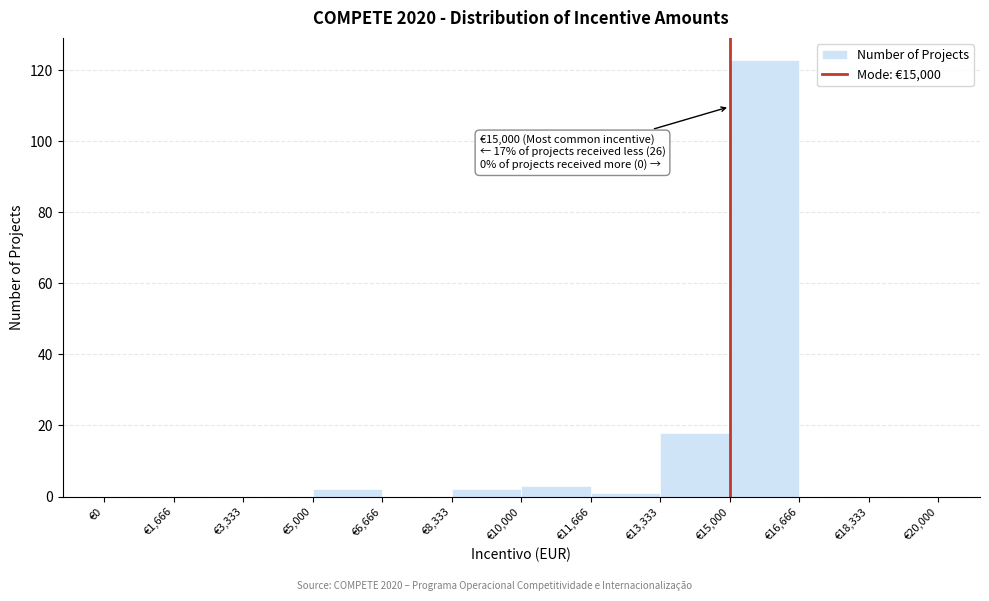

Over which range of the x-axis is the bar tallest?

15000 to 16600